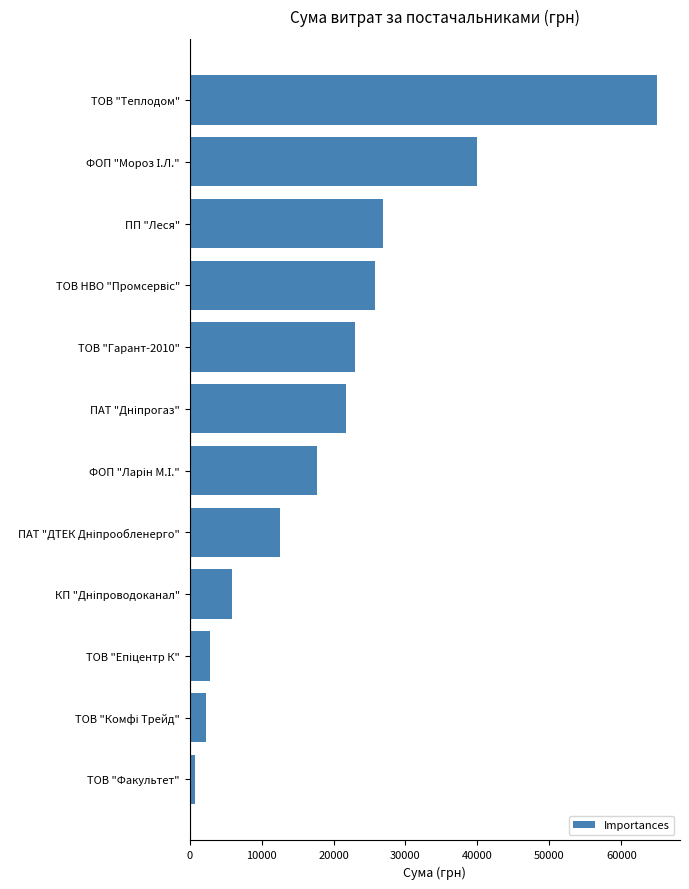

How many data points are above 21756?

6